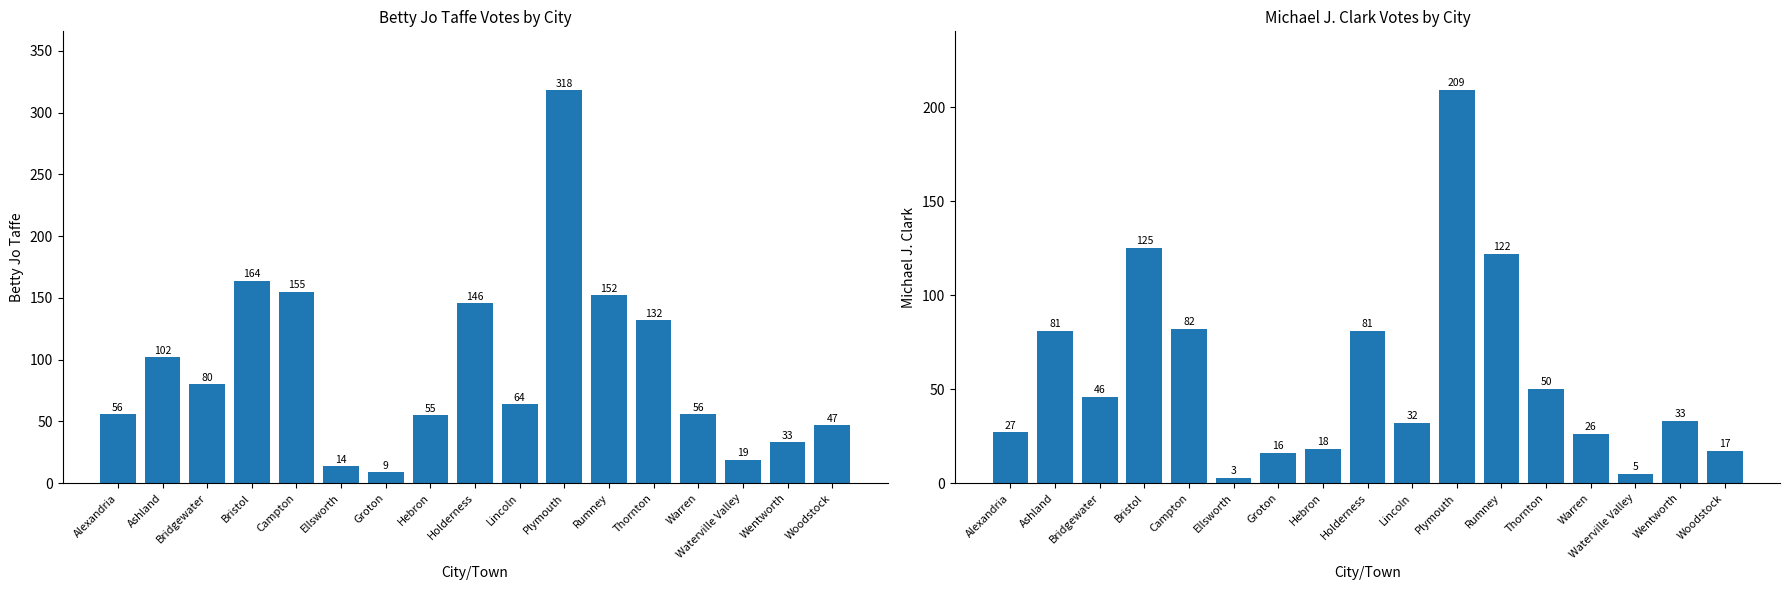

Is it true that Betty Jo Taffe equals 14 at Ellsworth?

True